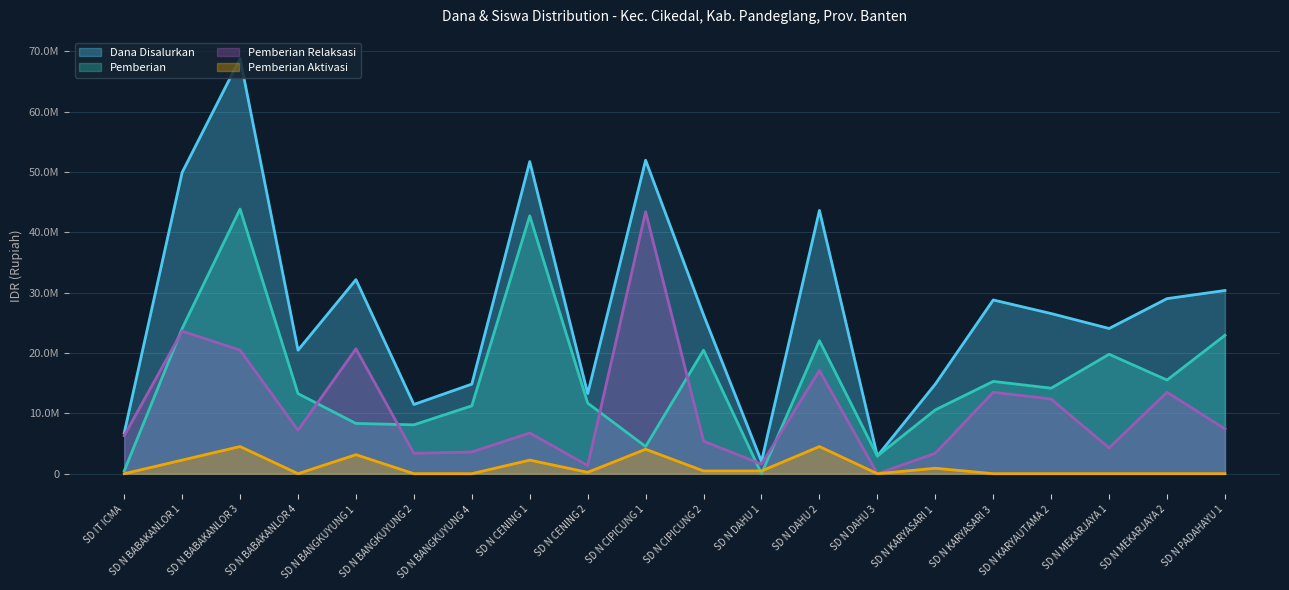

True or false: Dana Disalurkan has a value of 13275000 at SD N CENING 2.

True